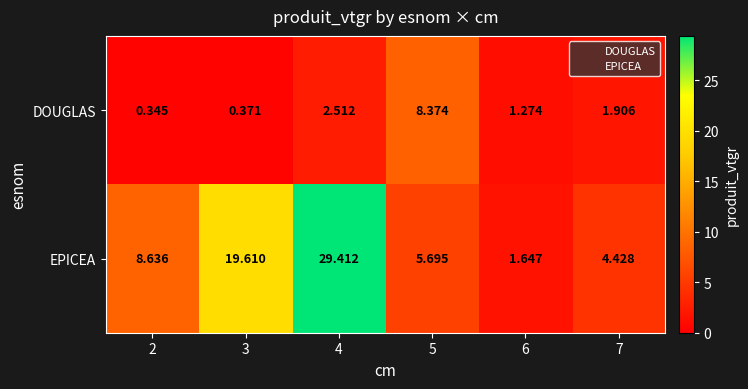

What is the maximum value shown in the chart?

29.4